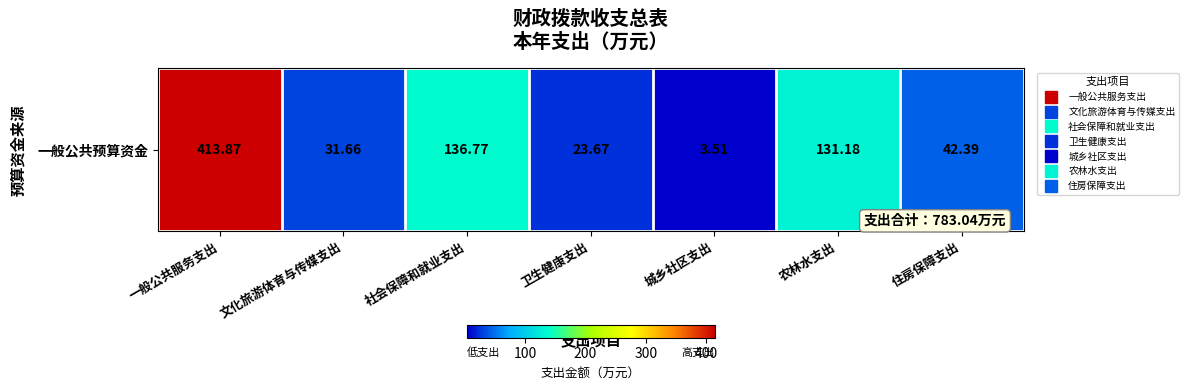

Reading left to right, transcribe all the data shown in this chart.

413.9	31.7	136.8	23.7	3.5	131.2	42.4